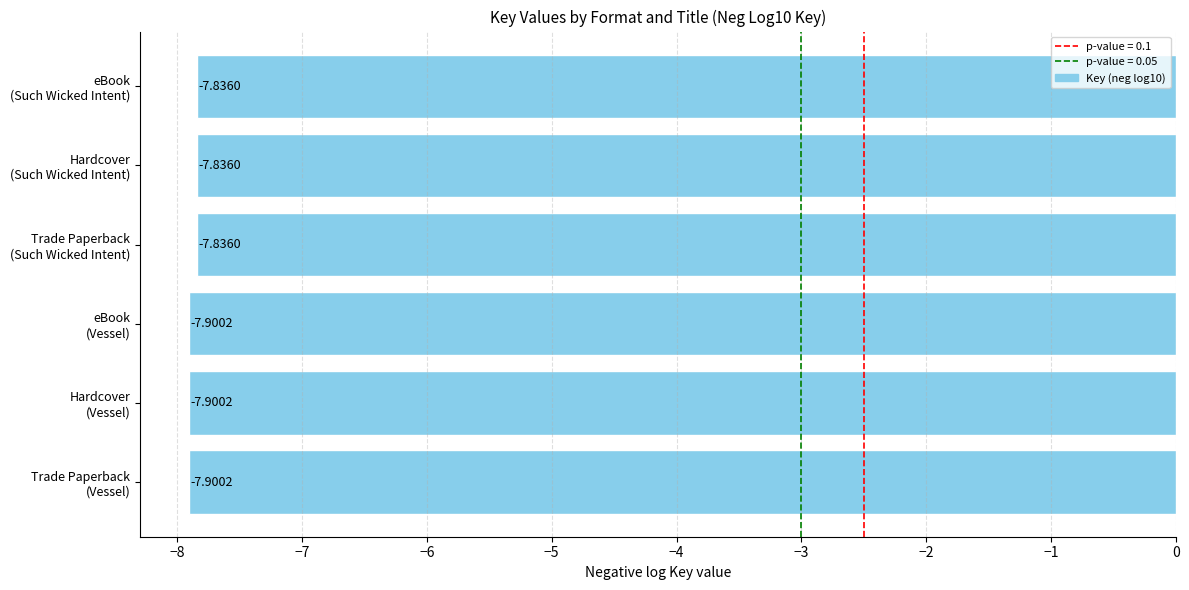

What is the average value?

-7.9